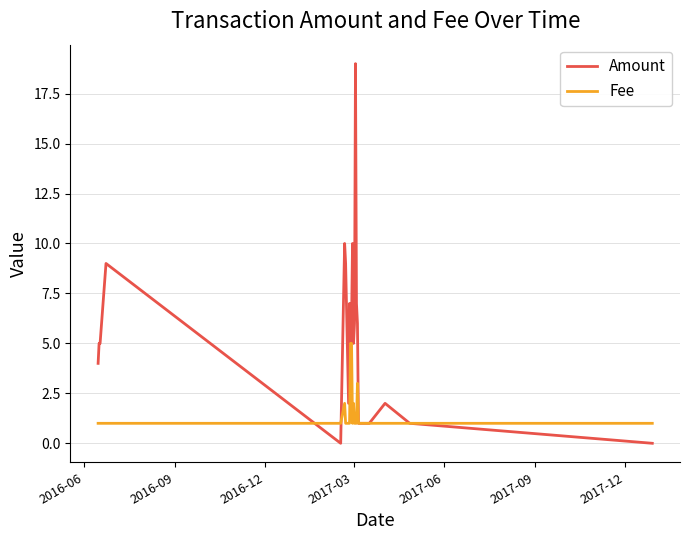

Which series has the widest spread of values?

Amount